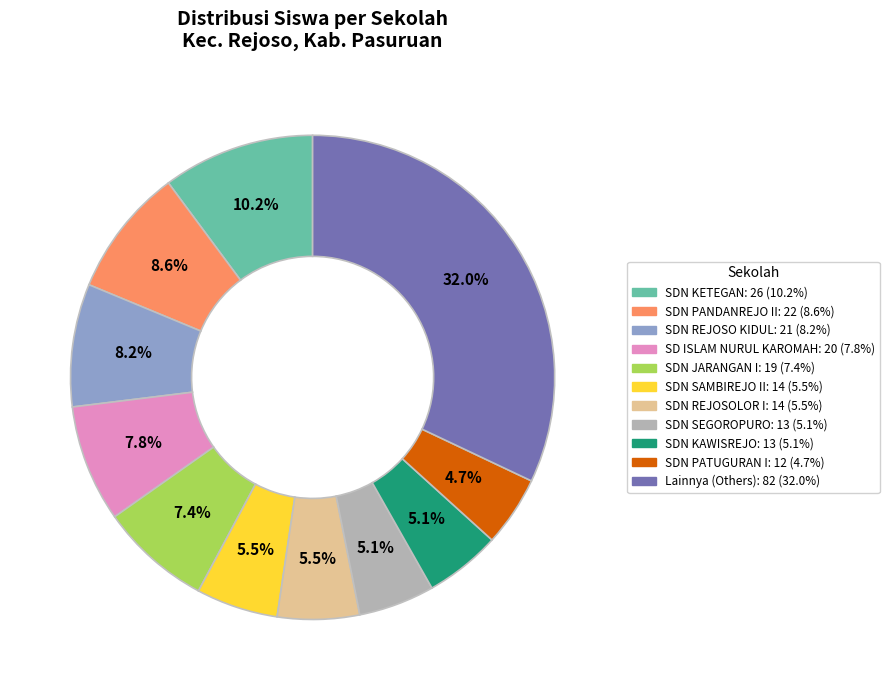

Does any single category account for the majority?

No